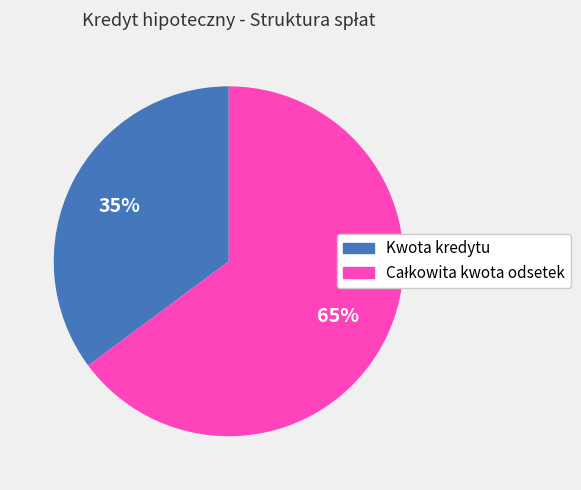

Which slice is the smallest?

Kwota kredytu